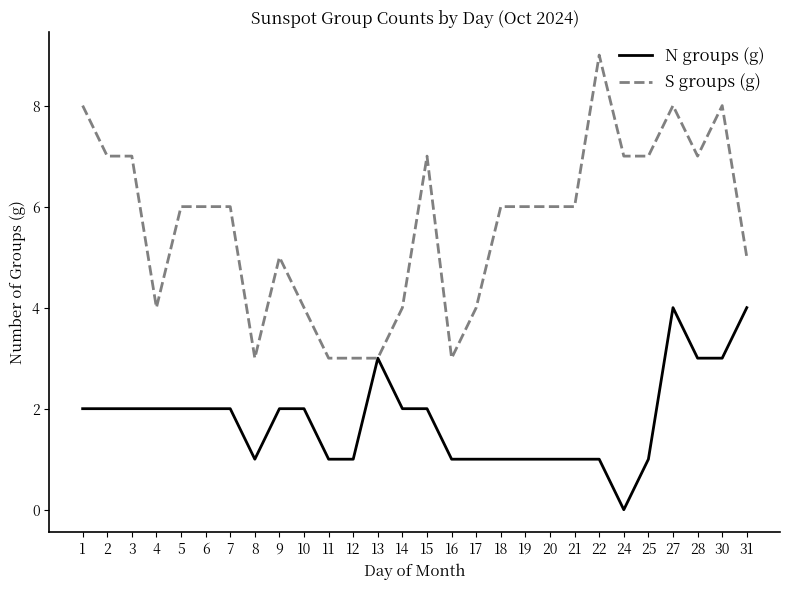

The N groups (g) series shows 2 at 20. True or false?

False